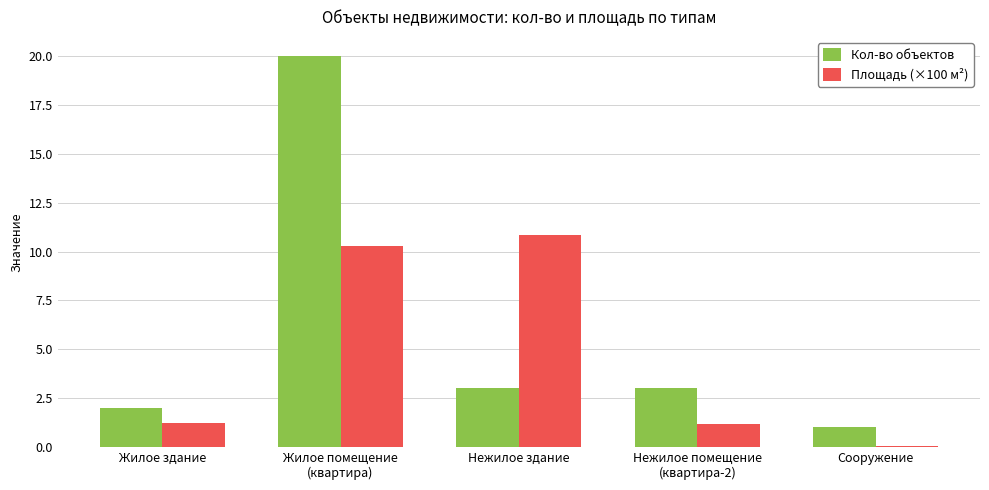

Between Нежилое здание and Нежилое помещение
(квартира-2), which series saw the biggest shift?

Площадь (×100 м²)